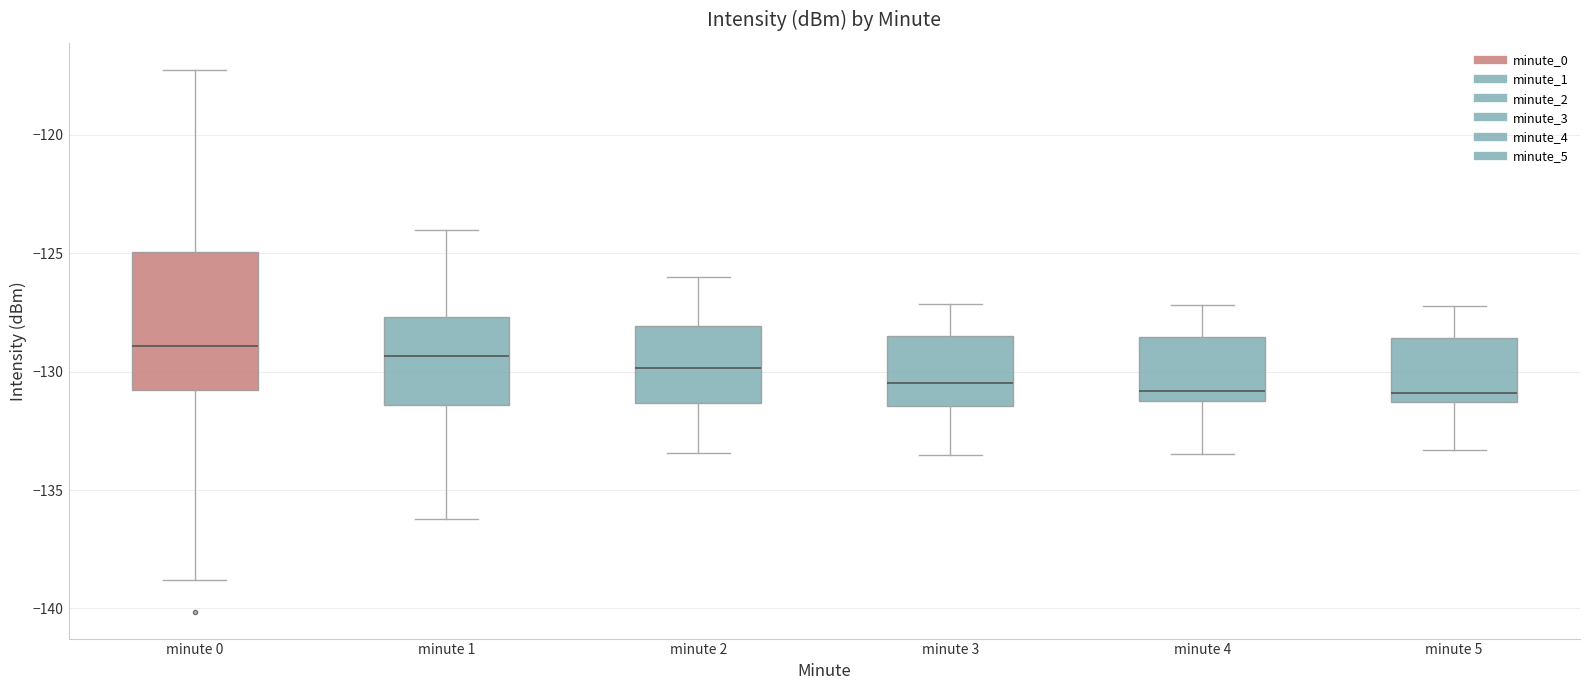

Reading left to right, read every box against the y-axis: the position of its median line, the range the box covers, and the ends of its whiskers. The values are not printed on the chart, so give them approximately, as read against the axis.

minute 0: median -129.0, box -131.0 to -125.0, whiskers -139.0 to -117.5
minute 1: median -129.5, box -131.5 to -127.5, whiskers -136.0 to -124.0
minute 2: median -130.0, box -131.5 to -128.0, whiskers -133.5 to -126.0
minute 3: median -130.5, box -131.5 to -128.5, whiskers -133.5 to -127.0
minute 4: median -131.0 (just above the box's lower edge), box -131.0 to -128.5, whiskers -133.5 to -127.0
minute 5: median -131.0, box -131.5 to -128.5, whiskers -133.5 to -127.0